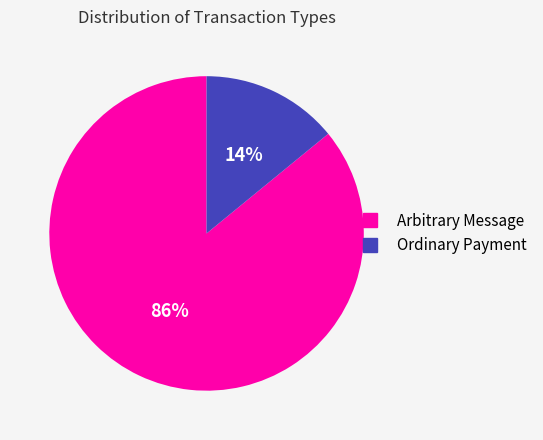

Count the number of slices in the pie.

2